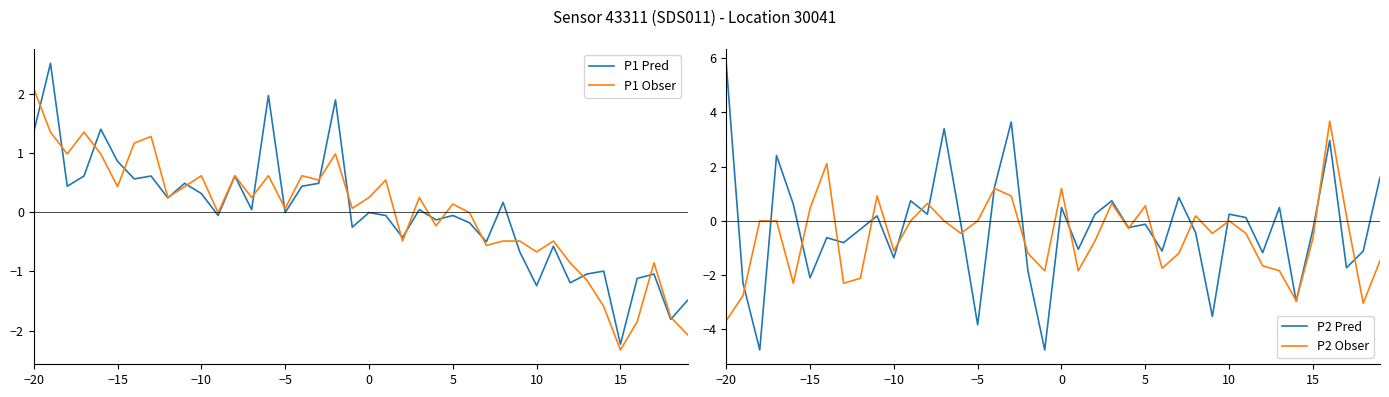

How many data points in P1 Obser are above 0?

23